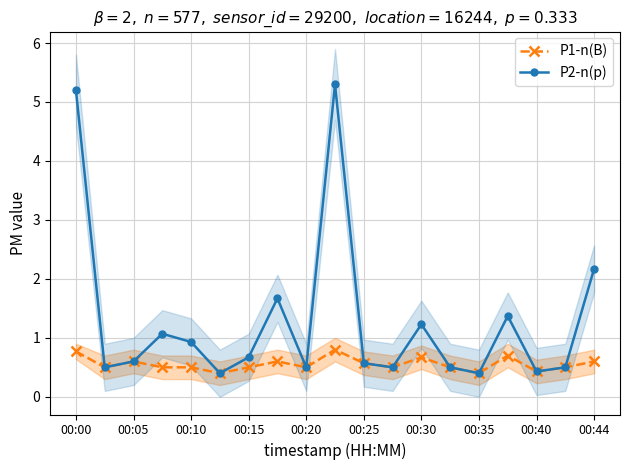

What value does the P2-n(p) series have at 00:35?

0.4